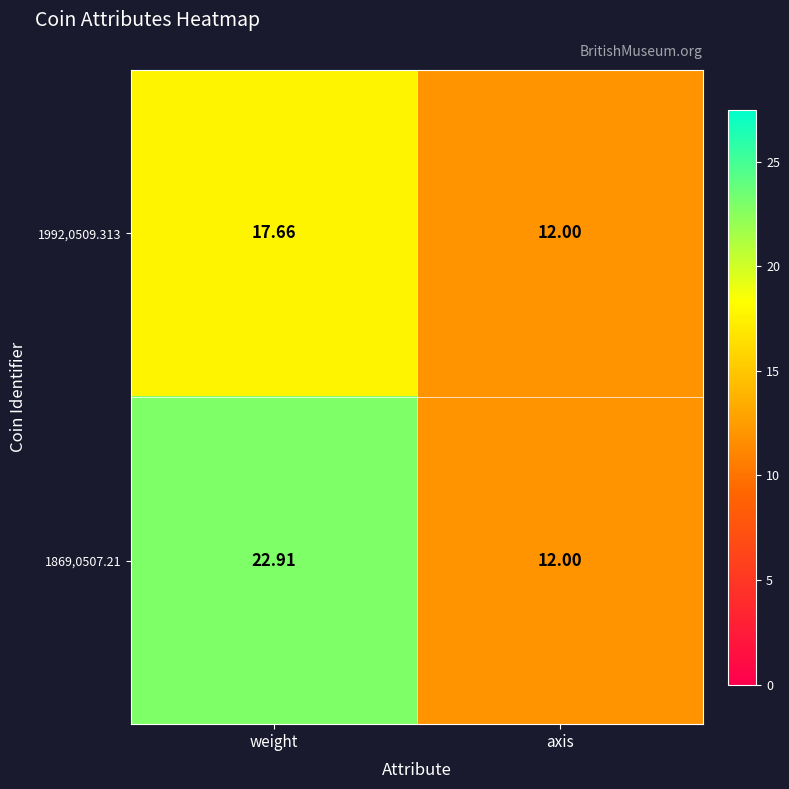

List the series in order of their overall mean, lowest first.

1992,0509.313, 1869,0507.21